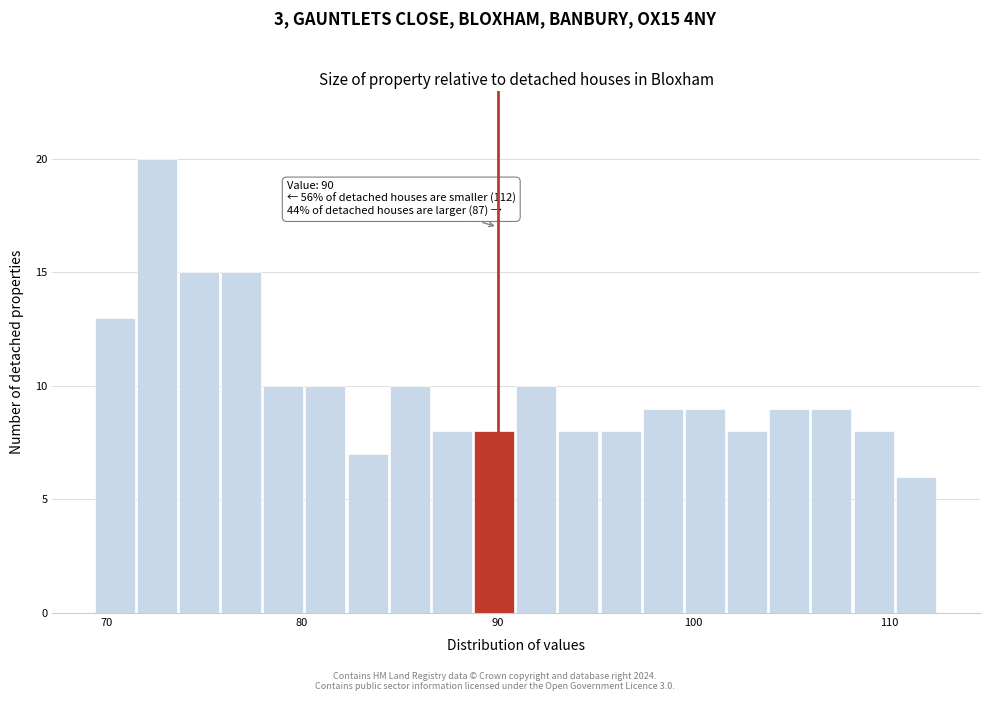

Read against the x-axis, roughly where is the centre of the tallest bar?

73